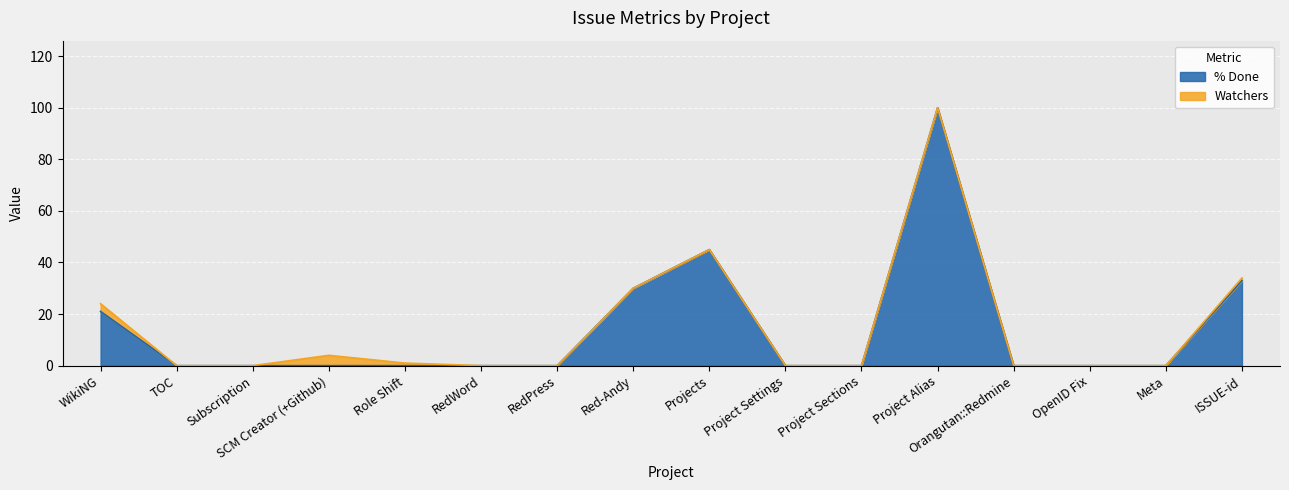

List the labels in order of value, largest first.

Project Alias, Projects, ISSUE-id, Red-Andy, WikiNG, TOC, Subscription, SCM Creator (+Github), Role Shift, RedWord, RedPress, Project Settings, Project Sections, Orangutan::Redmine, OpenID Fix, Meta